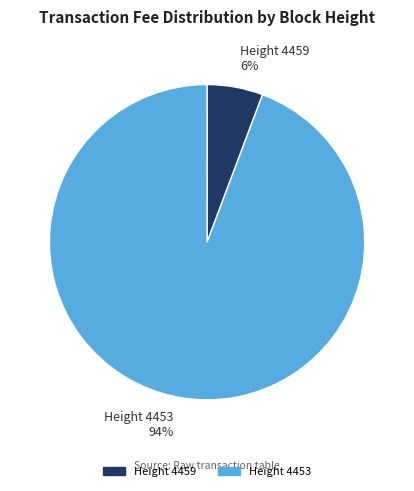

Count the number of slices in the pie.

2